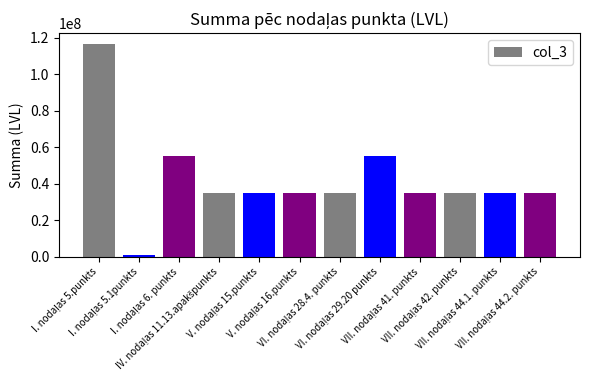

What is the difference between the maximum and minimum values?

115927417